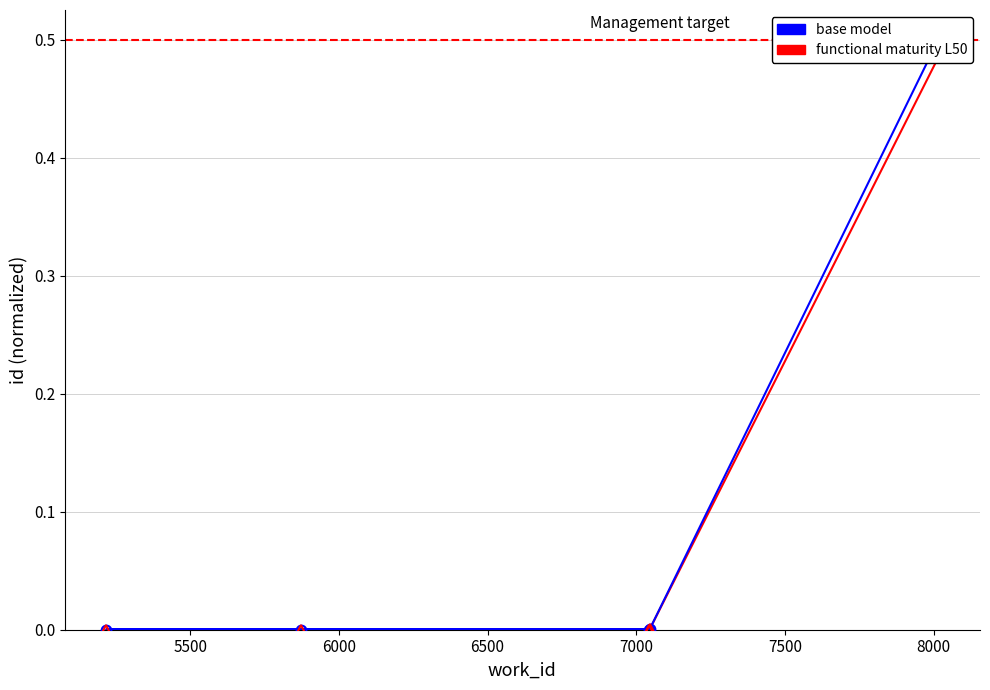

Rank the series at 5500 from highest to lowest value.

base model, functional maturity L50